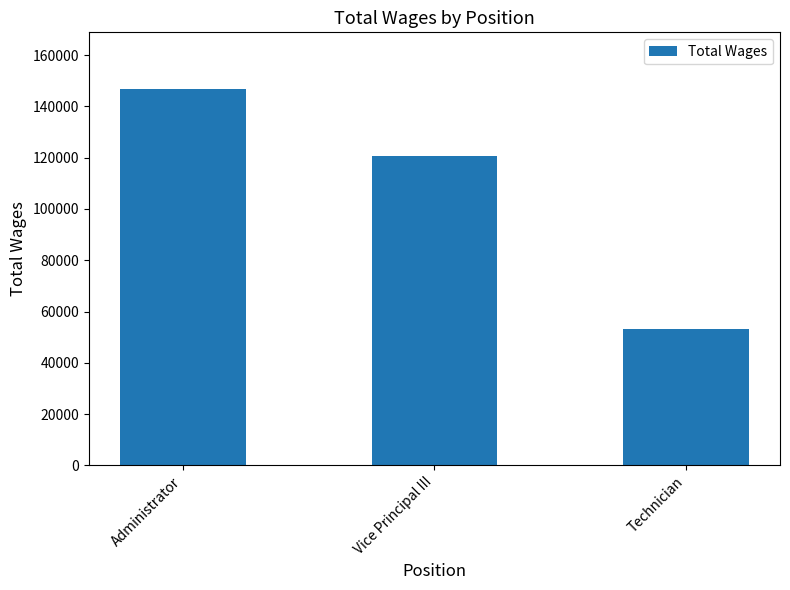

What is the sum of the values at Technician and Administrator?

199856